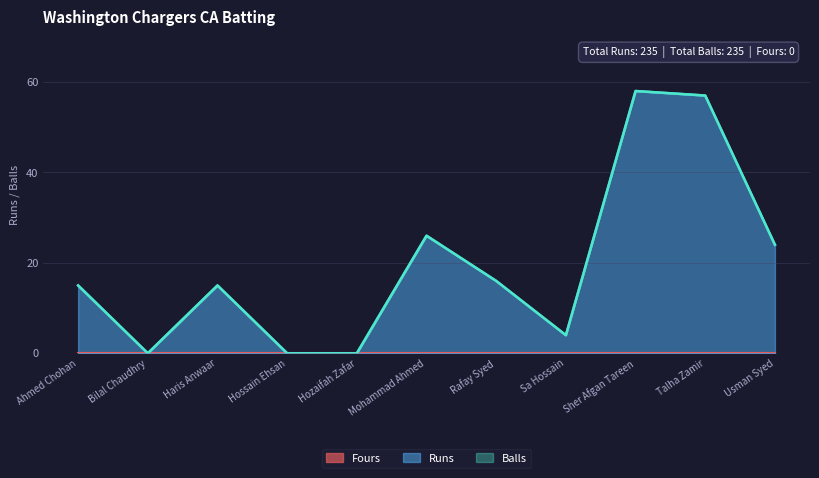

At which label is Runs closest to 29?

Mohammad Ahmed